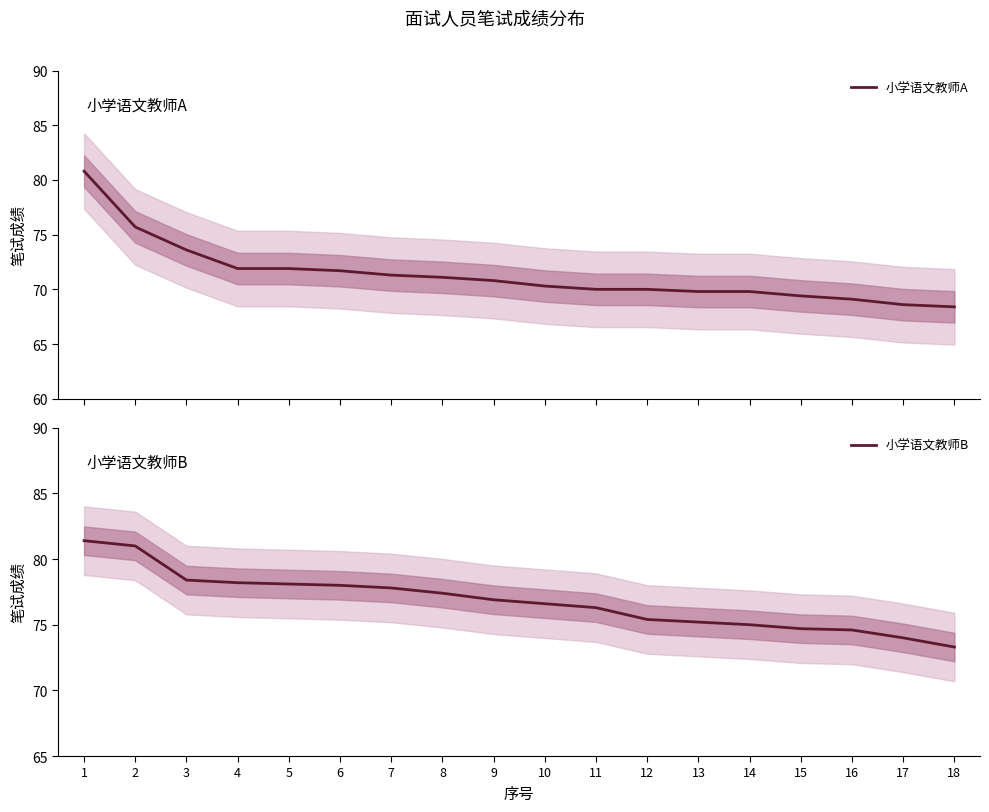

Rank the series at 2 from highest to lowest value.

小学语文教师B, 小学语文教师A